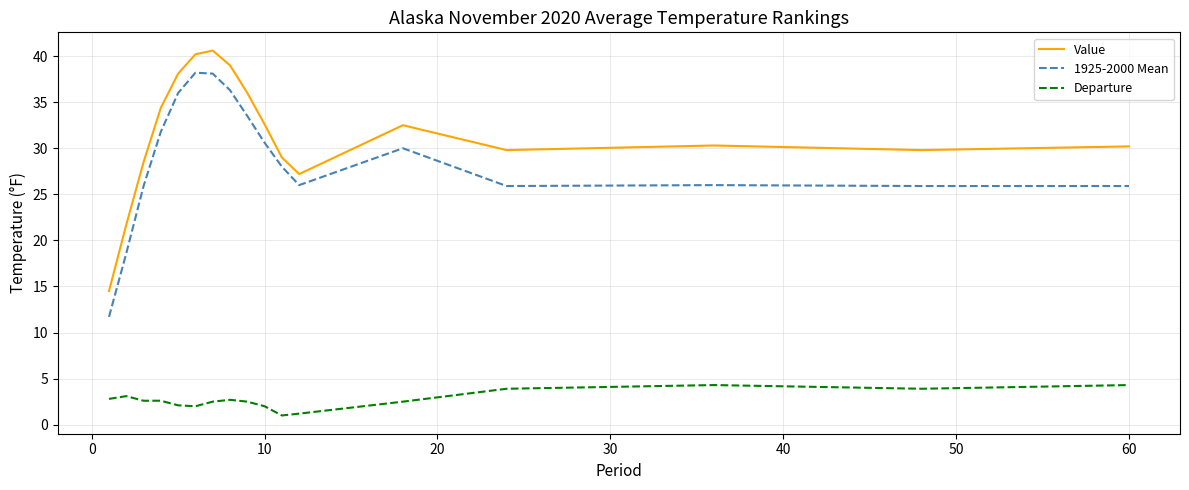

True or false: Departure and 1925-2000 Mean cross at least once.

False